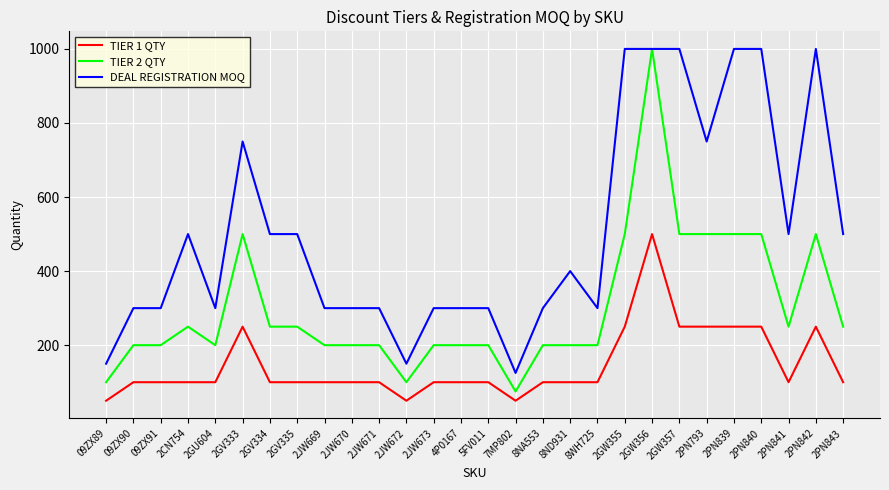

What is the spread (max minus min) of values at 09ZX89?

100